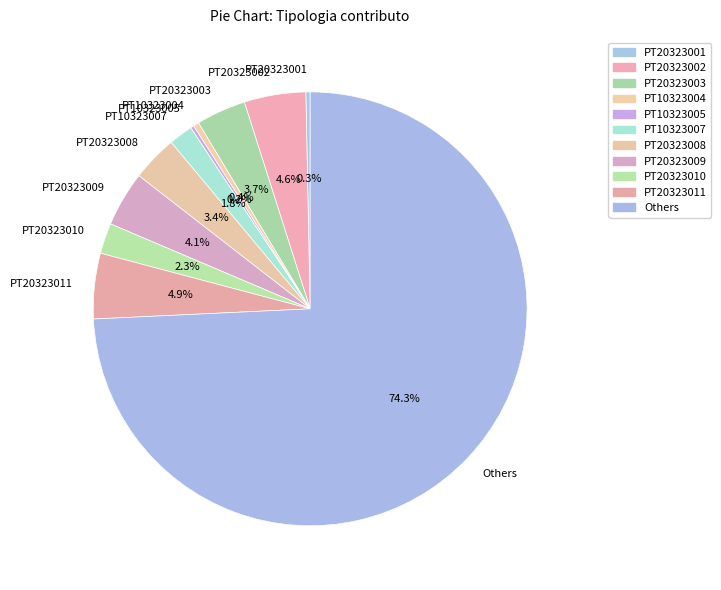

Is Others the majority of the pie?

Yes